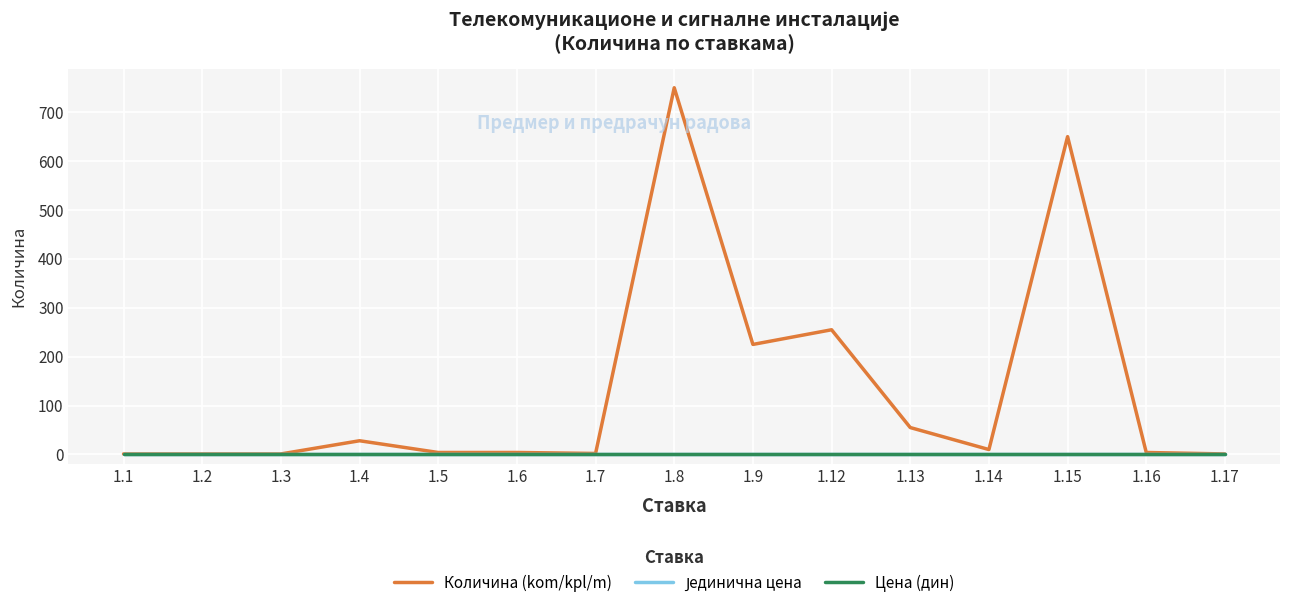

Which series has the widest spread of values?

Количина (kom/kpl/m)